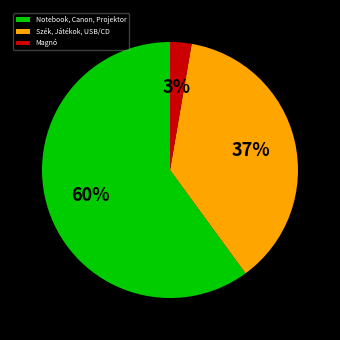

The Szék, Játékok, USB/CD slice represents 37% of the pie. True or false?

True